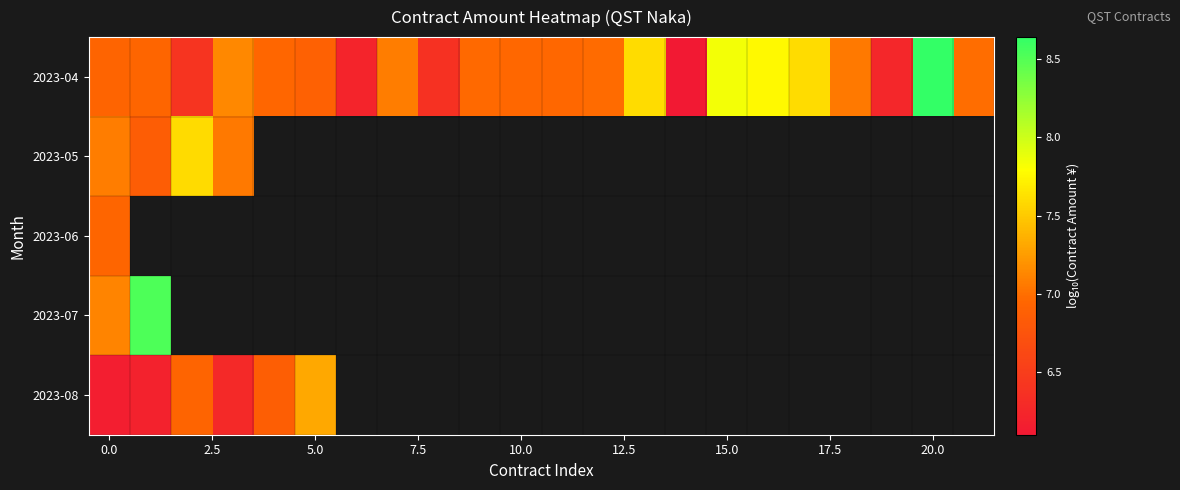

Which series has the largest range (max minus min)?

2023-04